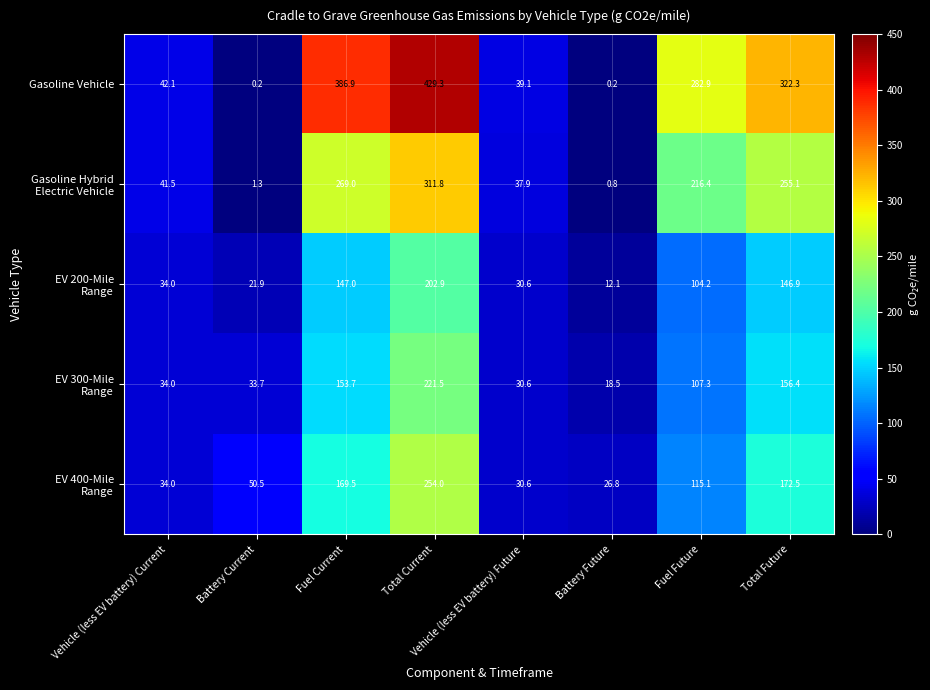

What value does the Gasoline Vehicle series have at Vehicle (less EV battery) Future?

39.1